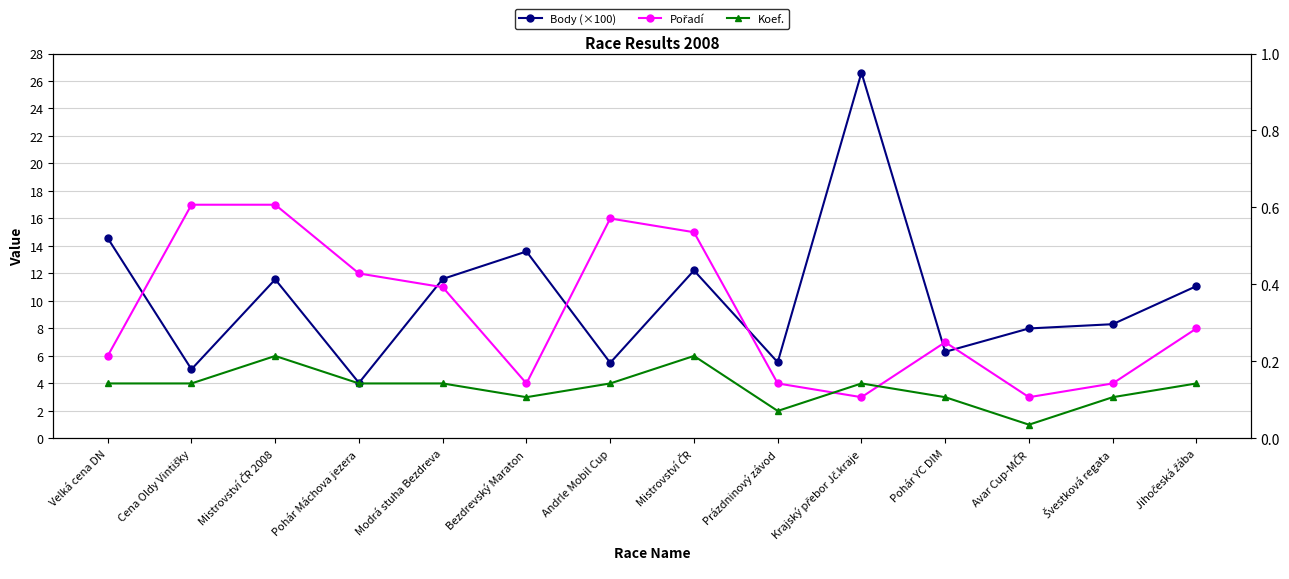

Which series changed the most between Cena Oldy Vintišky and Mistrovství ČR 2008?

Body (×100)